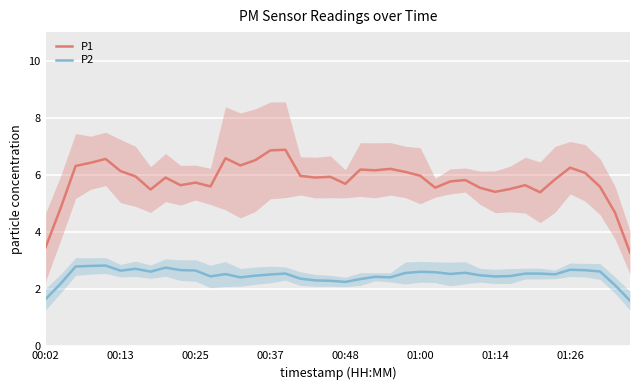

List the series in order of their overall mean, highest first.

P1, P2